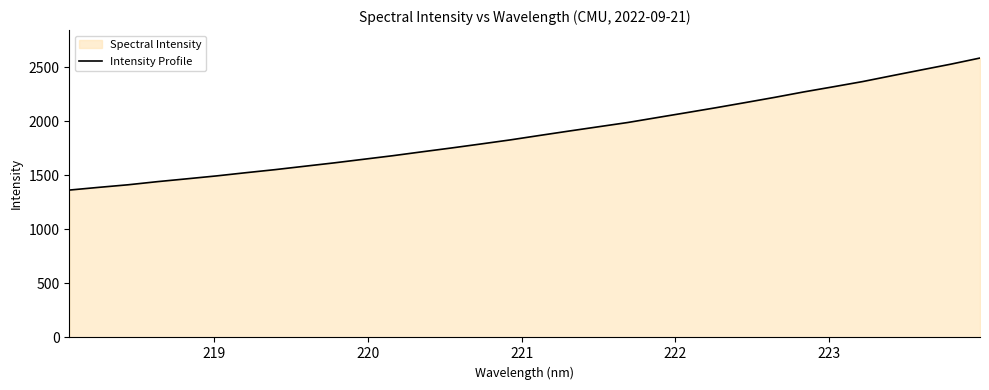

What is the greatest value displayed?

2583.9